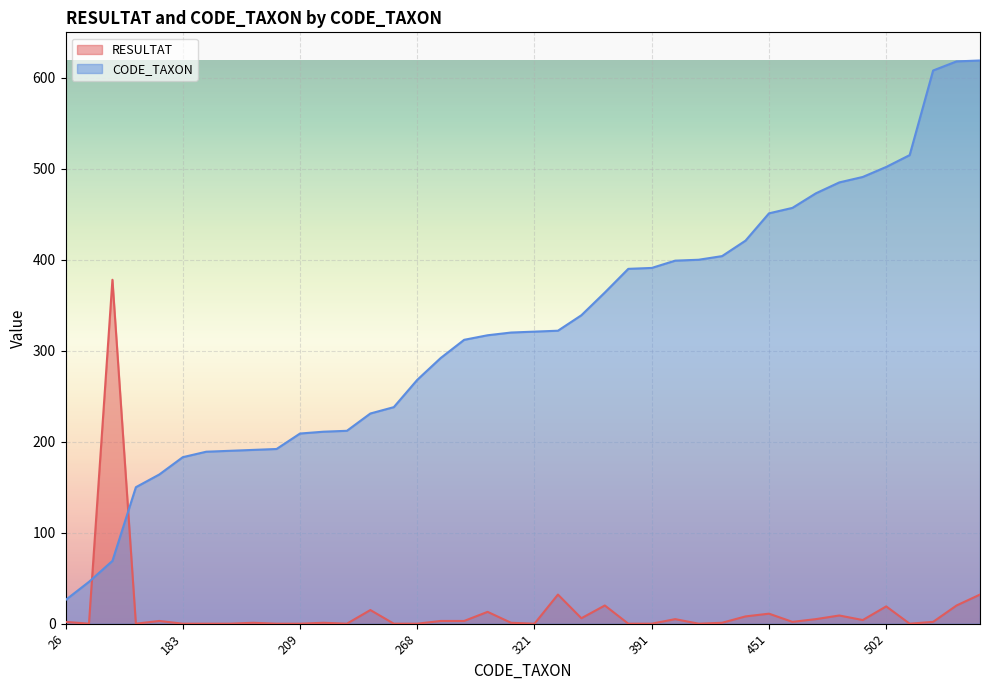

What is the value of the CODE_TAXON point at the 19th from the left?

317